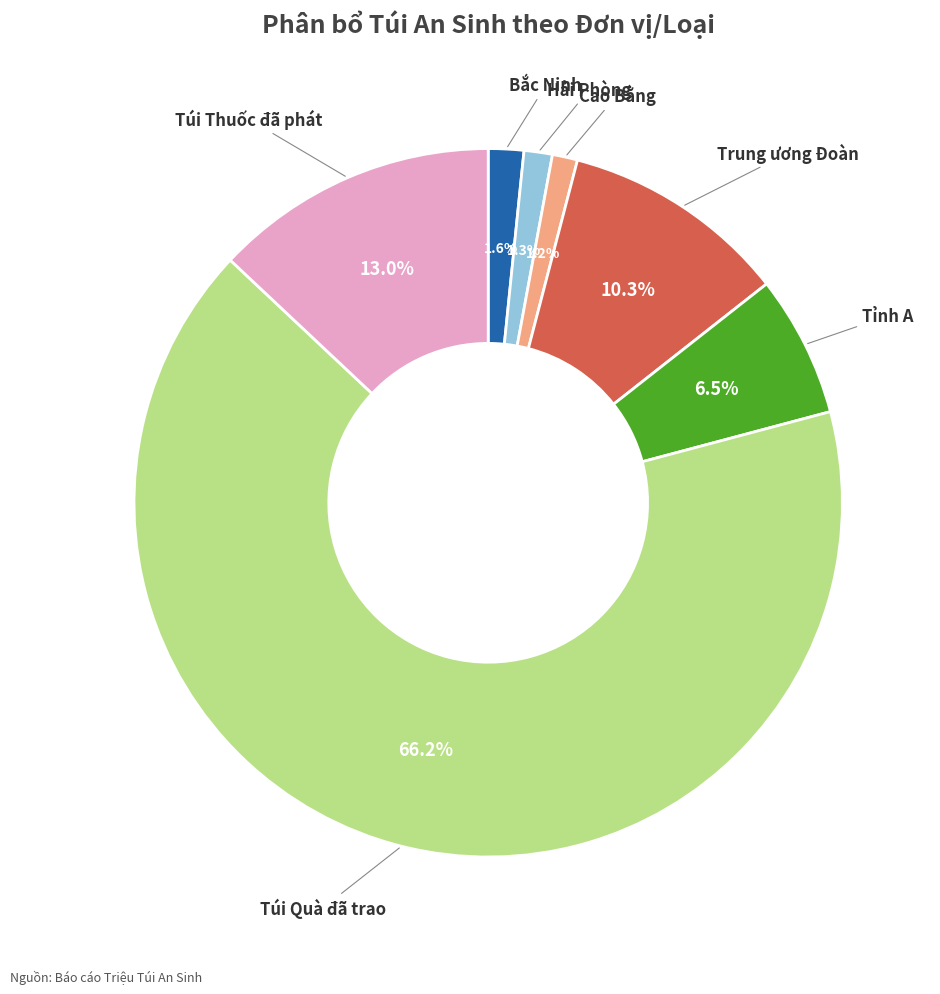

Approximately how many times larger is the value at Túi Quà đã trao compared to Trung ương Đoàn?

6.4